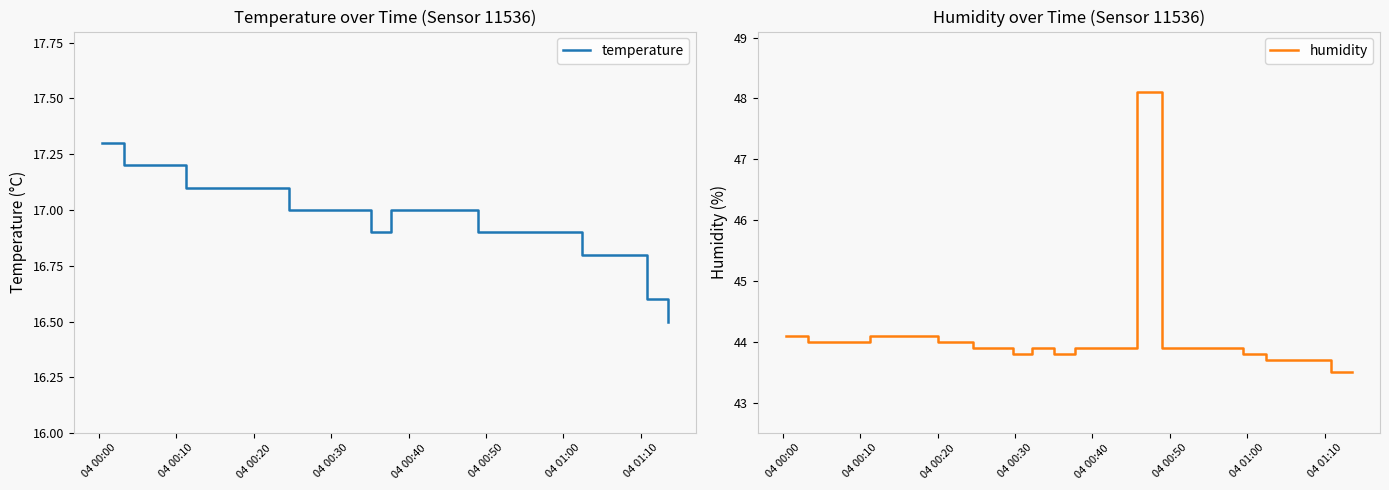

What is the minimum value for temperature?

16.5